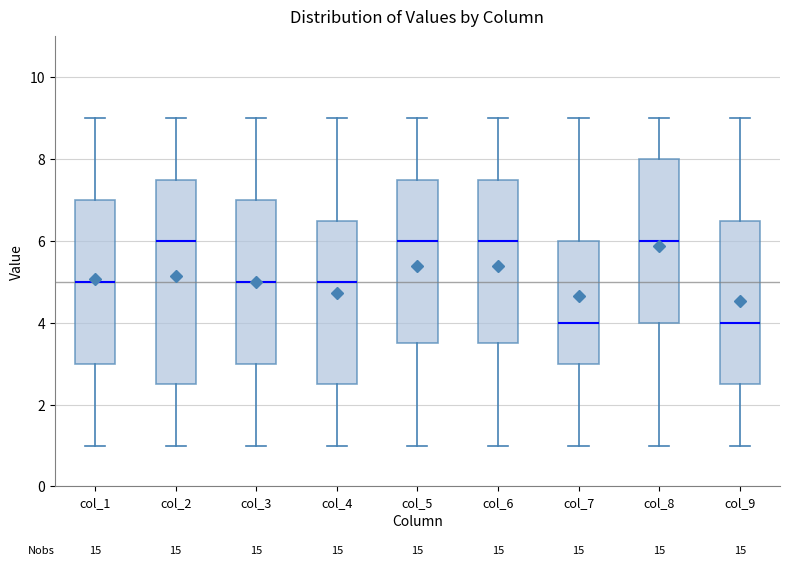

Which box is the tallest, from its lower edge to its upper edge?

col_2